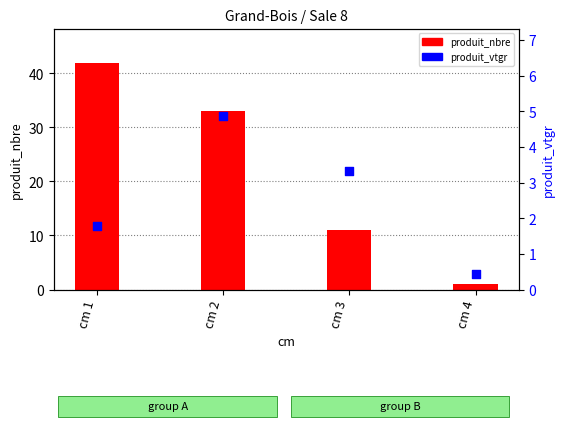

Which series has the largest Y range (max minus min)?

produit_nbre